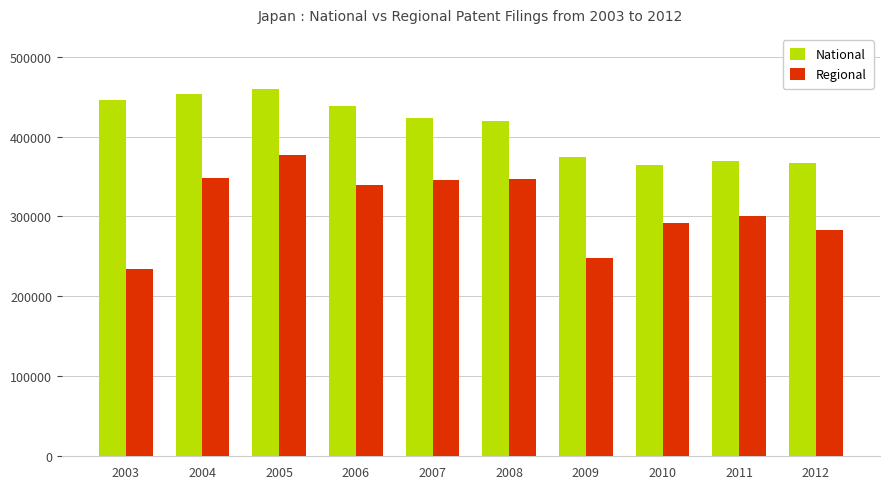

Rank the series by their maximum value, from lowest to highest.

Regional, National